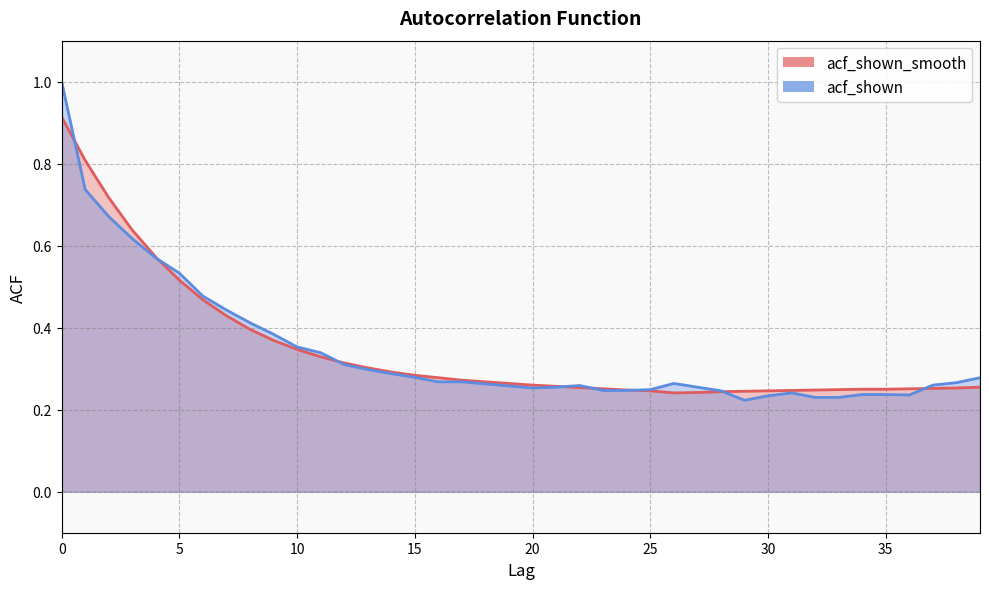

At how many categories does at least one series exceed 0?

40